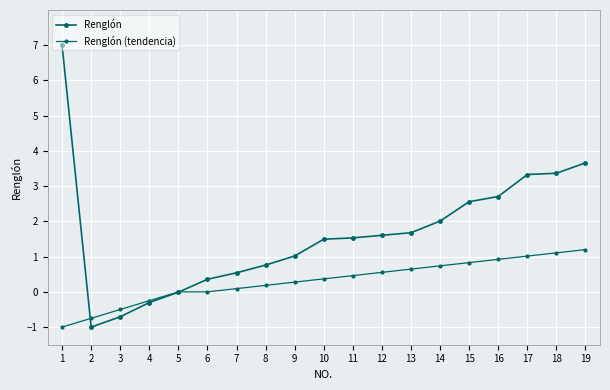

How many lines are shown in the chart?

2